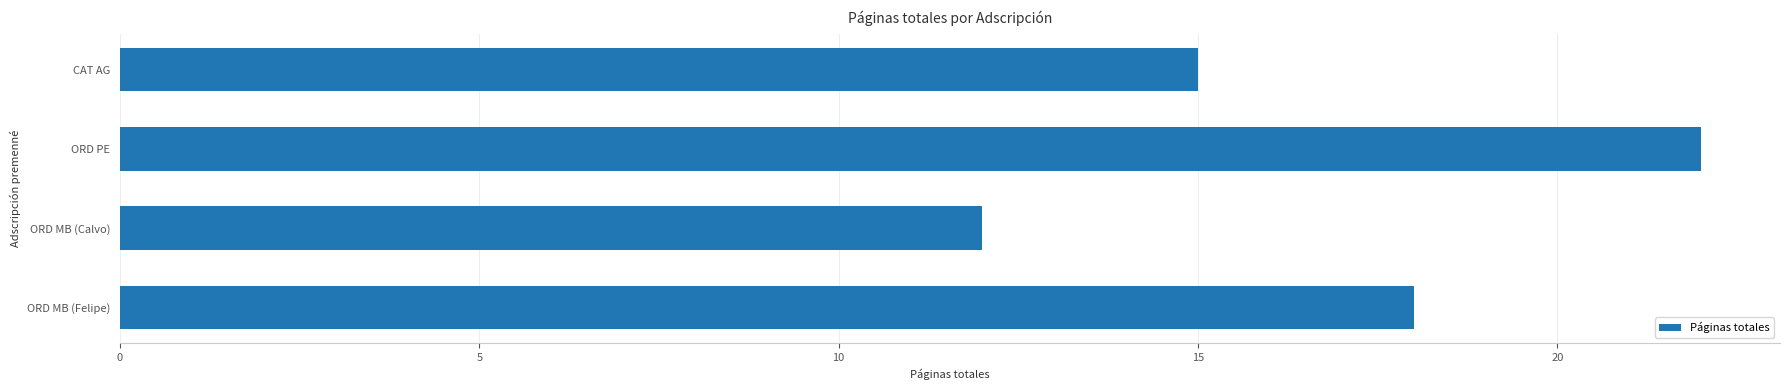

Read the value at ORD MB (Felipe), to the nearest 10.

20